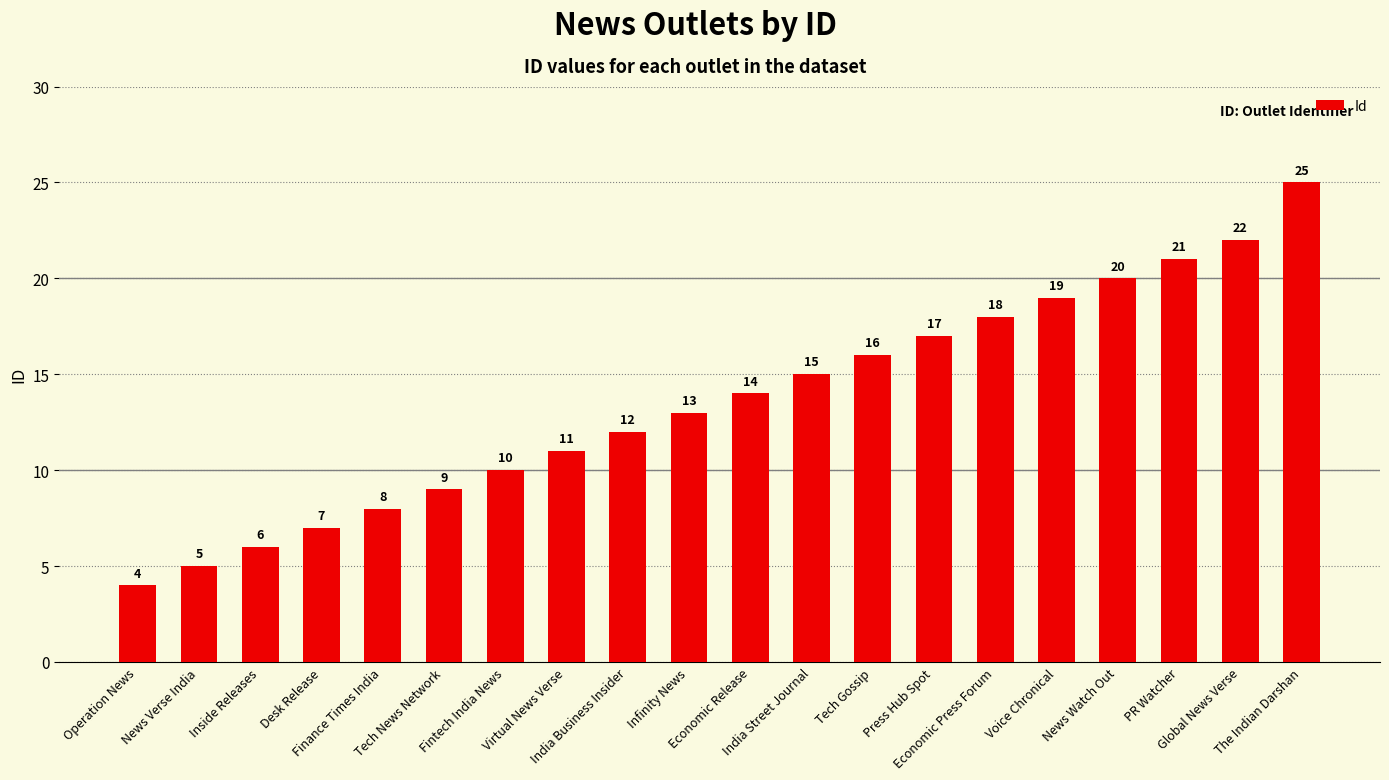

How many bars are there in total?

20